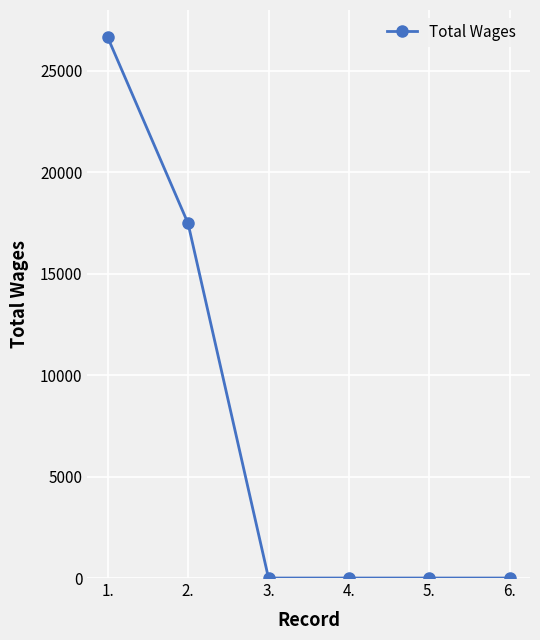

Does the chart have visible grid lines?

Yes